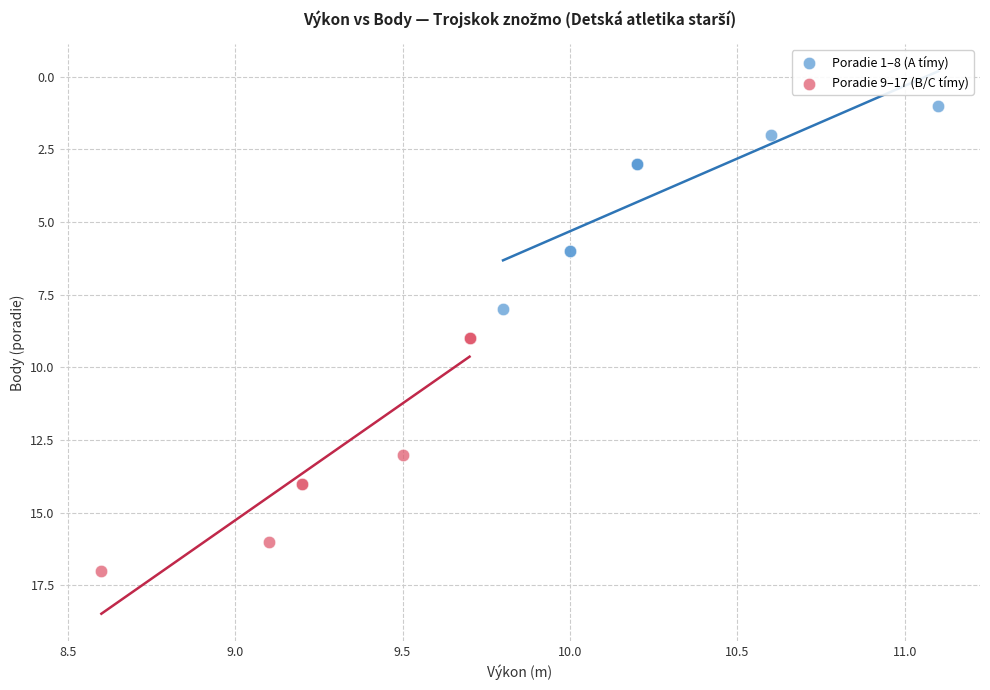

Which series contains the highest Y value?

Poradie 9–17 (B/C tímy)